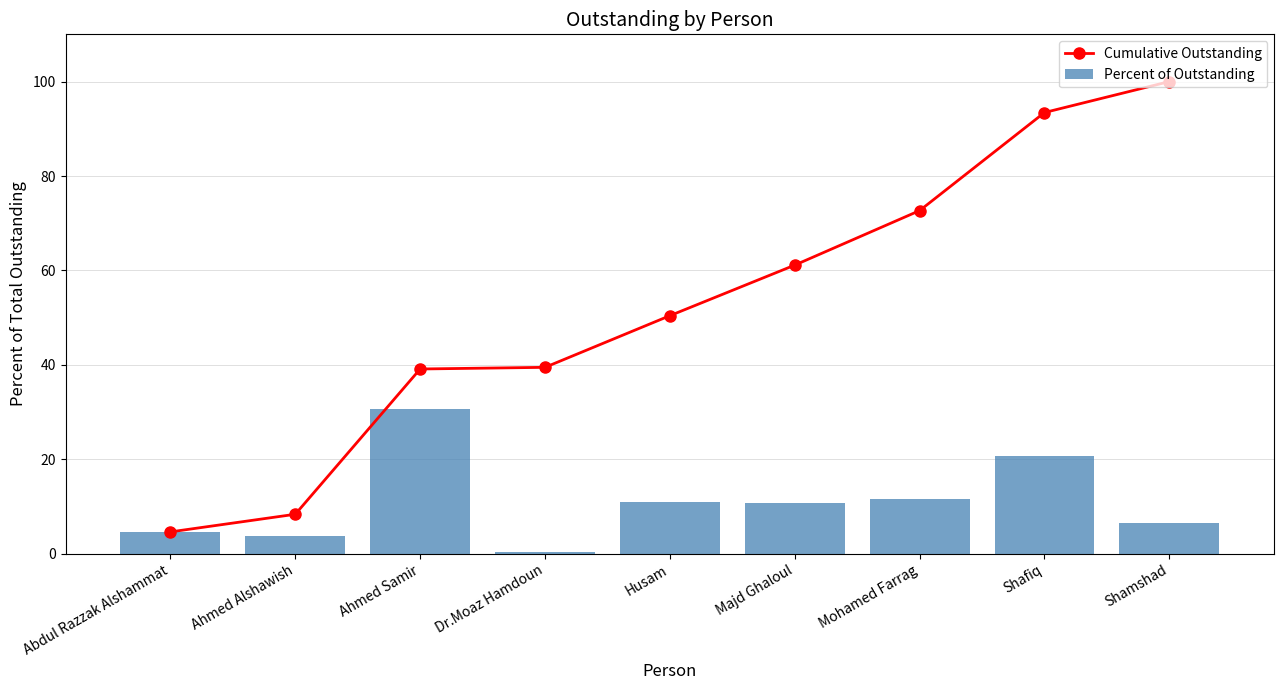

True or false: Percent of Outstanding has a value of 12.4 at Shafiq.

False